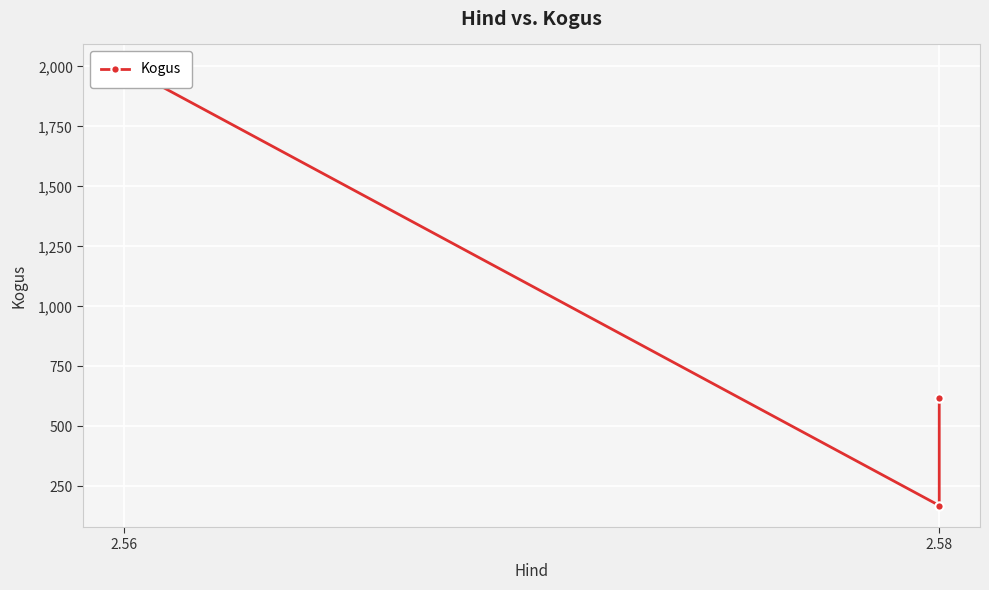

Which has a higher value, 2.56 or 2.58?

2.56